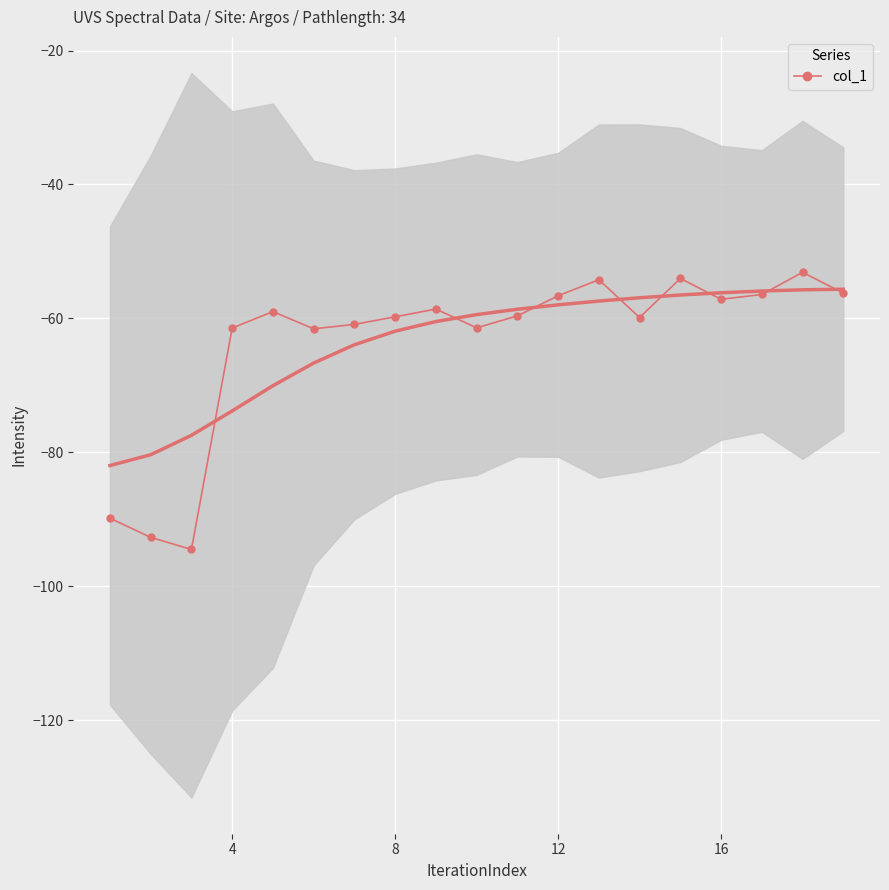

The value of col_1 at 12 is -56.6. True or false?

True